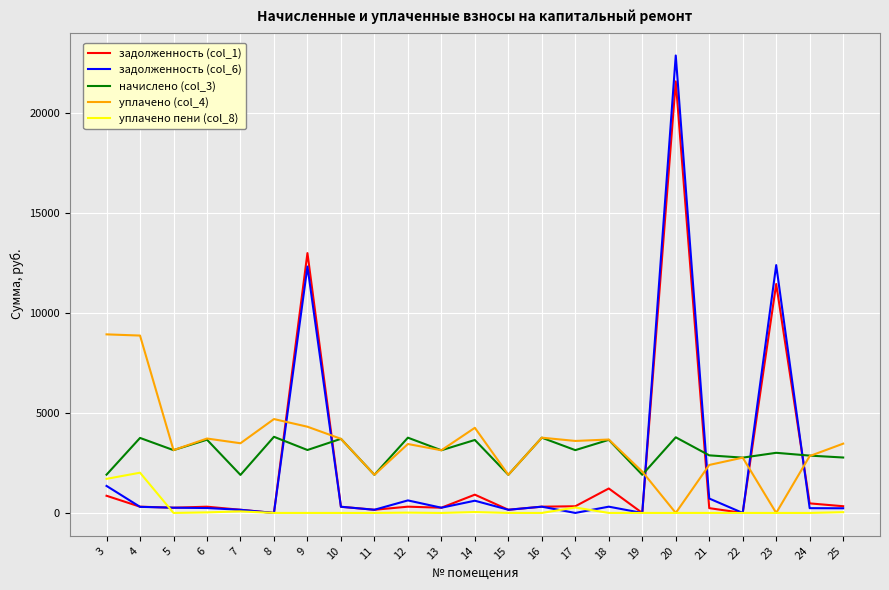

At how many categories does at least one series exceed 7697?

5